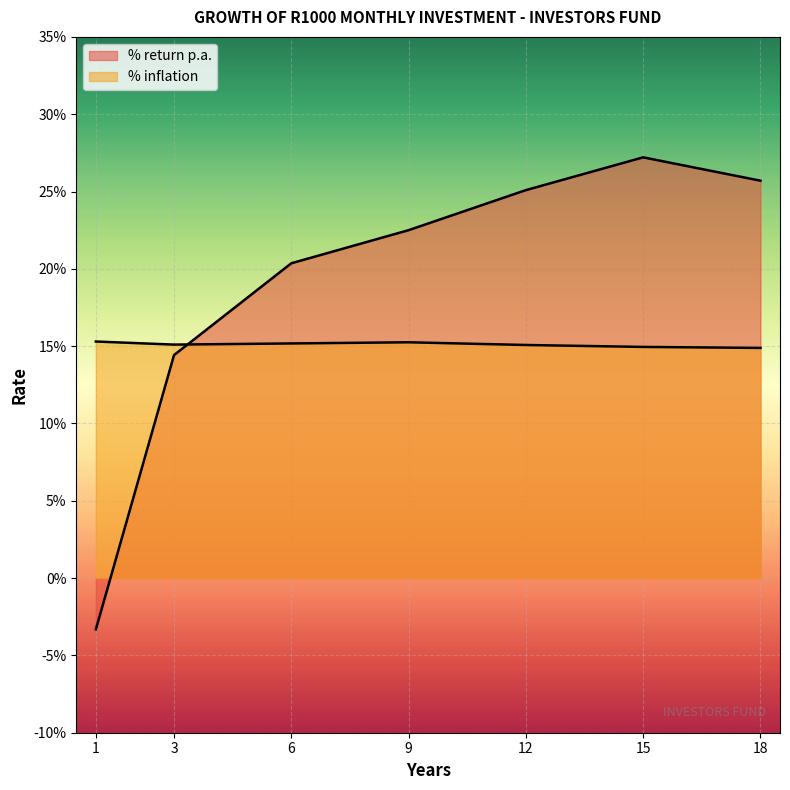

At which label is % return p.a. closest to 0?

1